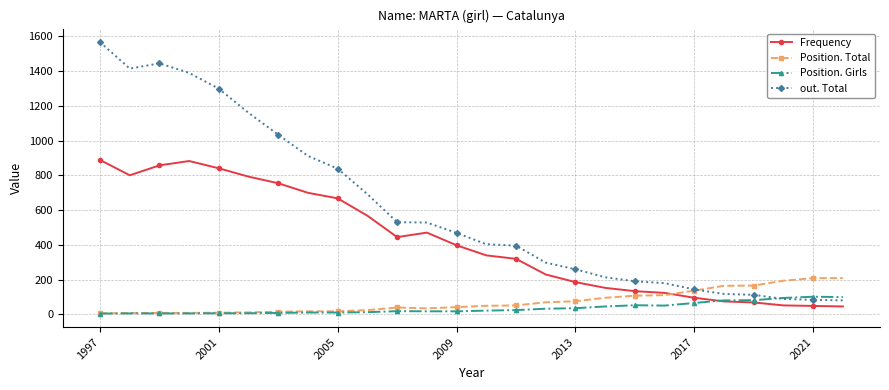

How many intersections are there between Frequency and Position. Total?

1